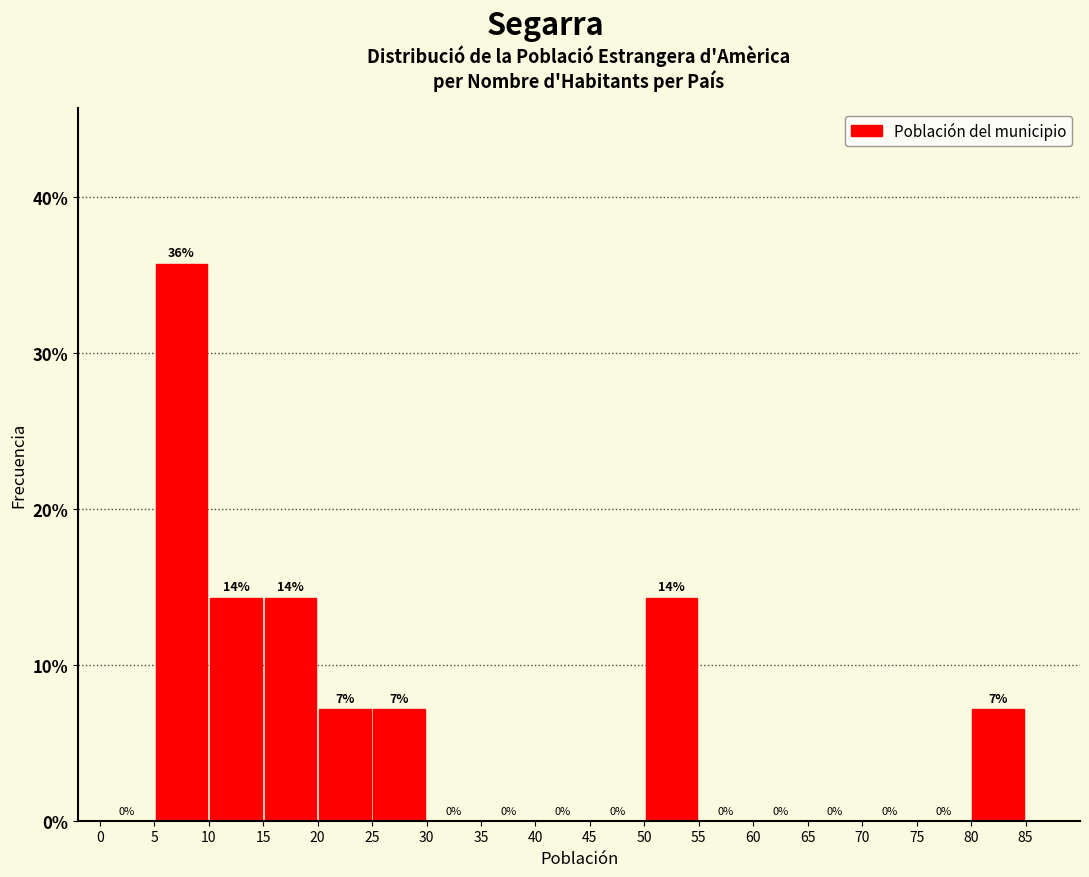

Over which range of the x-axis is the bar tallest?

5 to 10